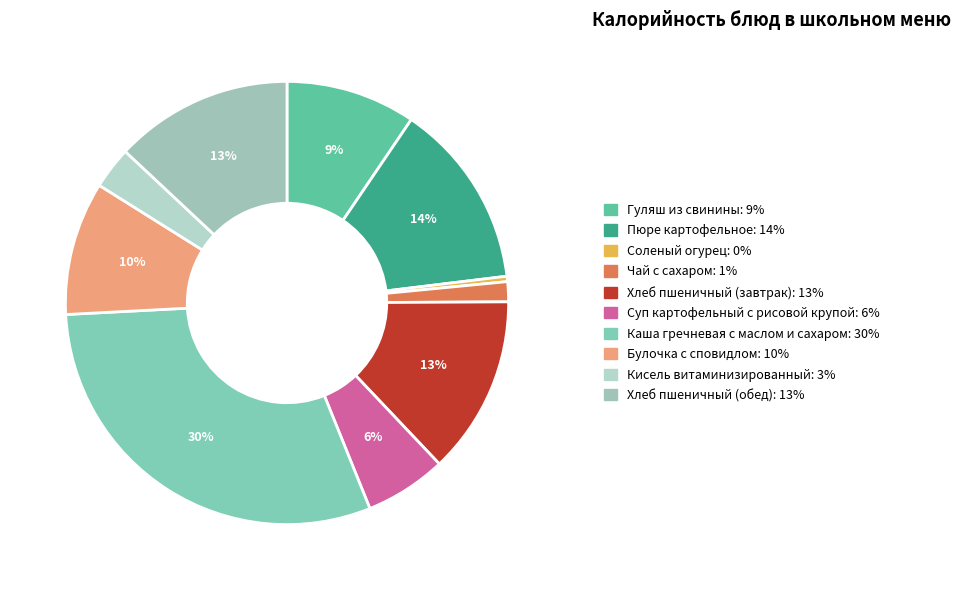

Does any single category account for the majority?

No